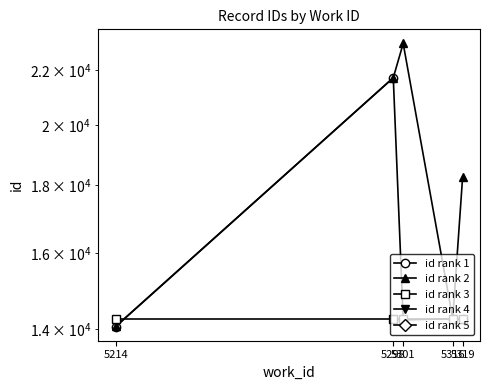

Does the chart display data point markers on the line(s)?

Yes